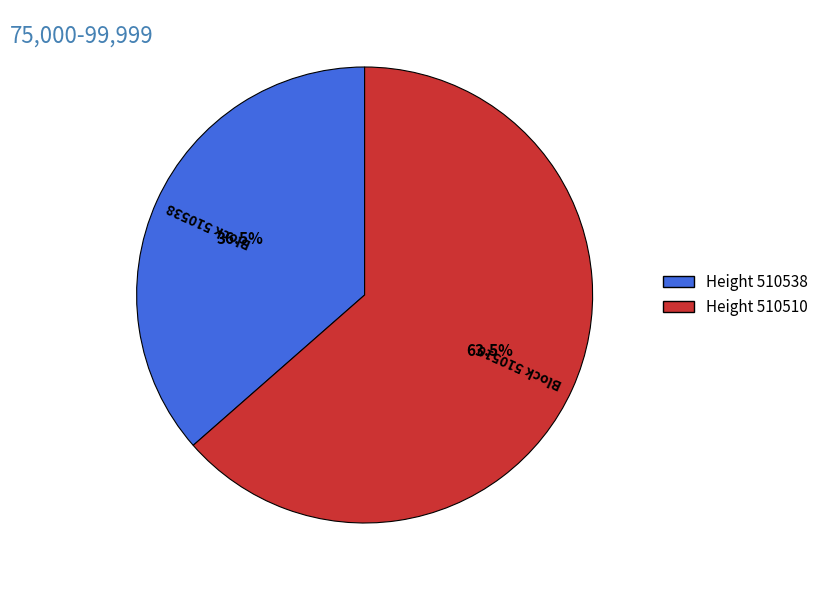

Does any single category account for the majority?

Yes